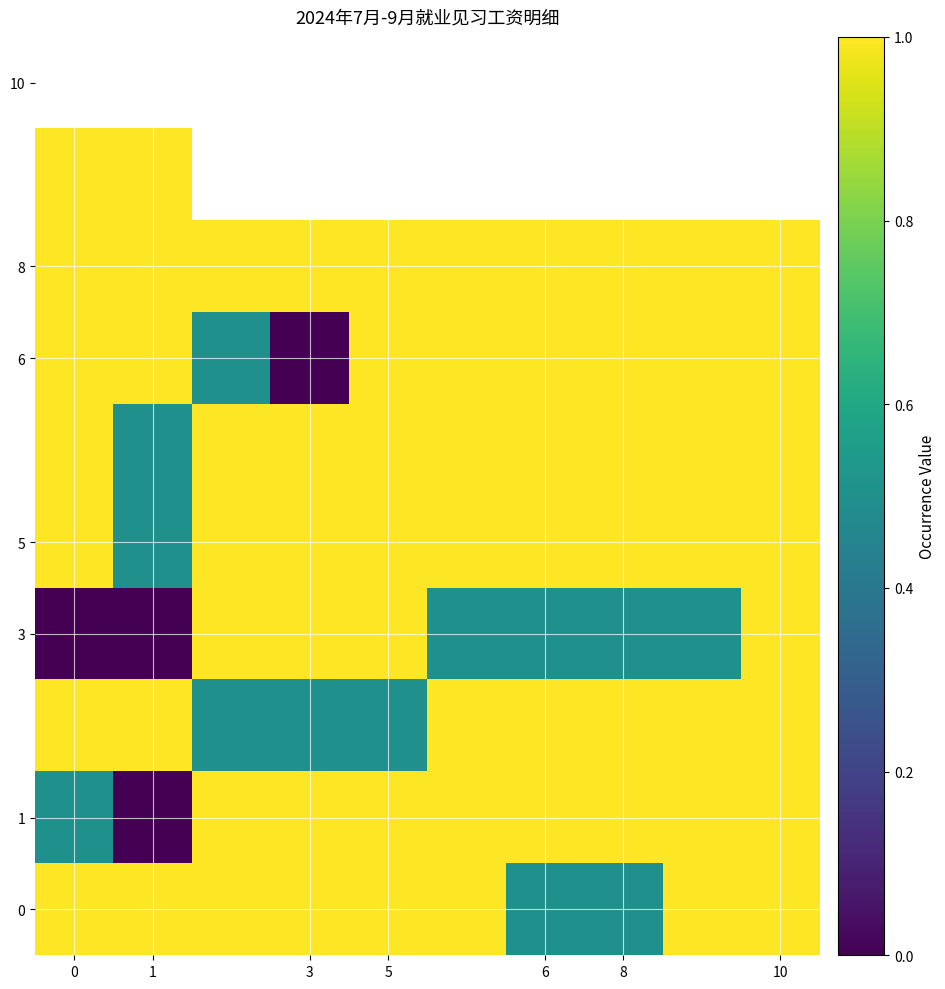

At how many categories does at least one series exceed 0?

10